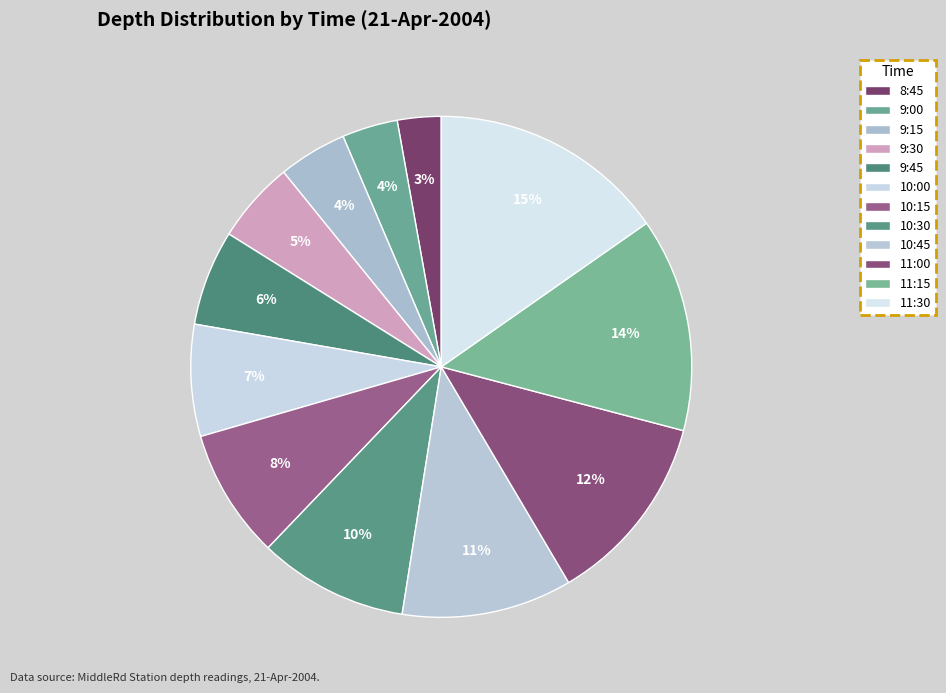

Count the number of slices in the pie.

12